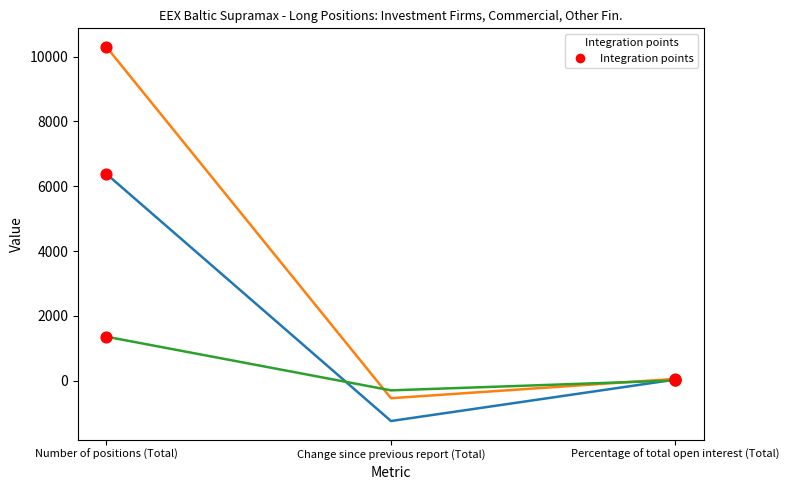

What is the spread (max minus min) of values at Change since previous report (Total)?

946.0